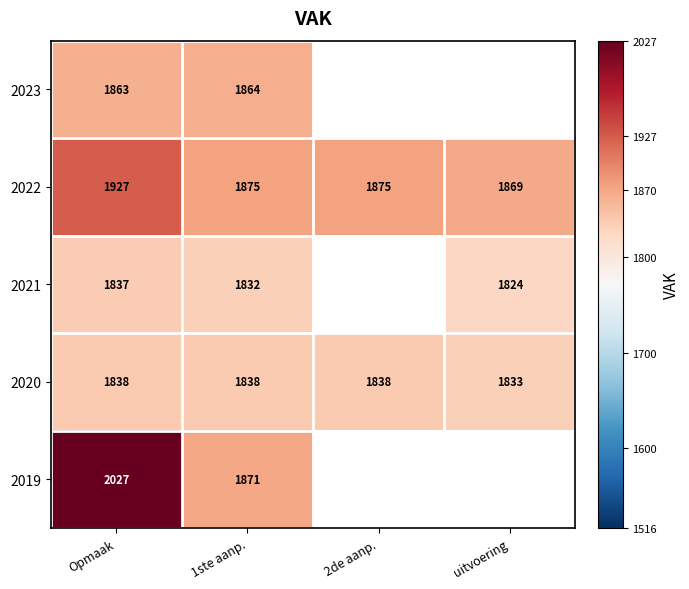

At which category does the chart reach its minimum across all series?

uitvoering